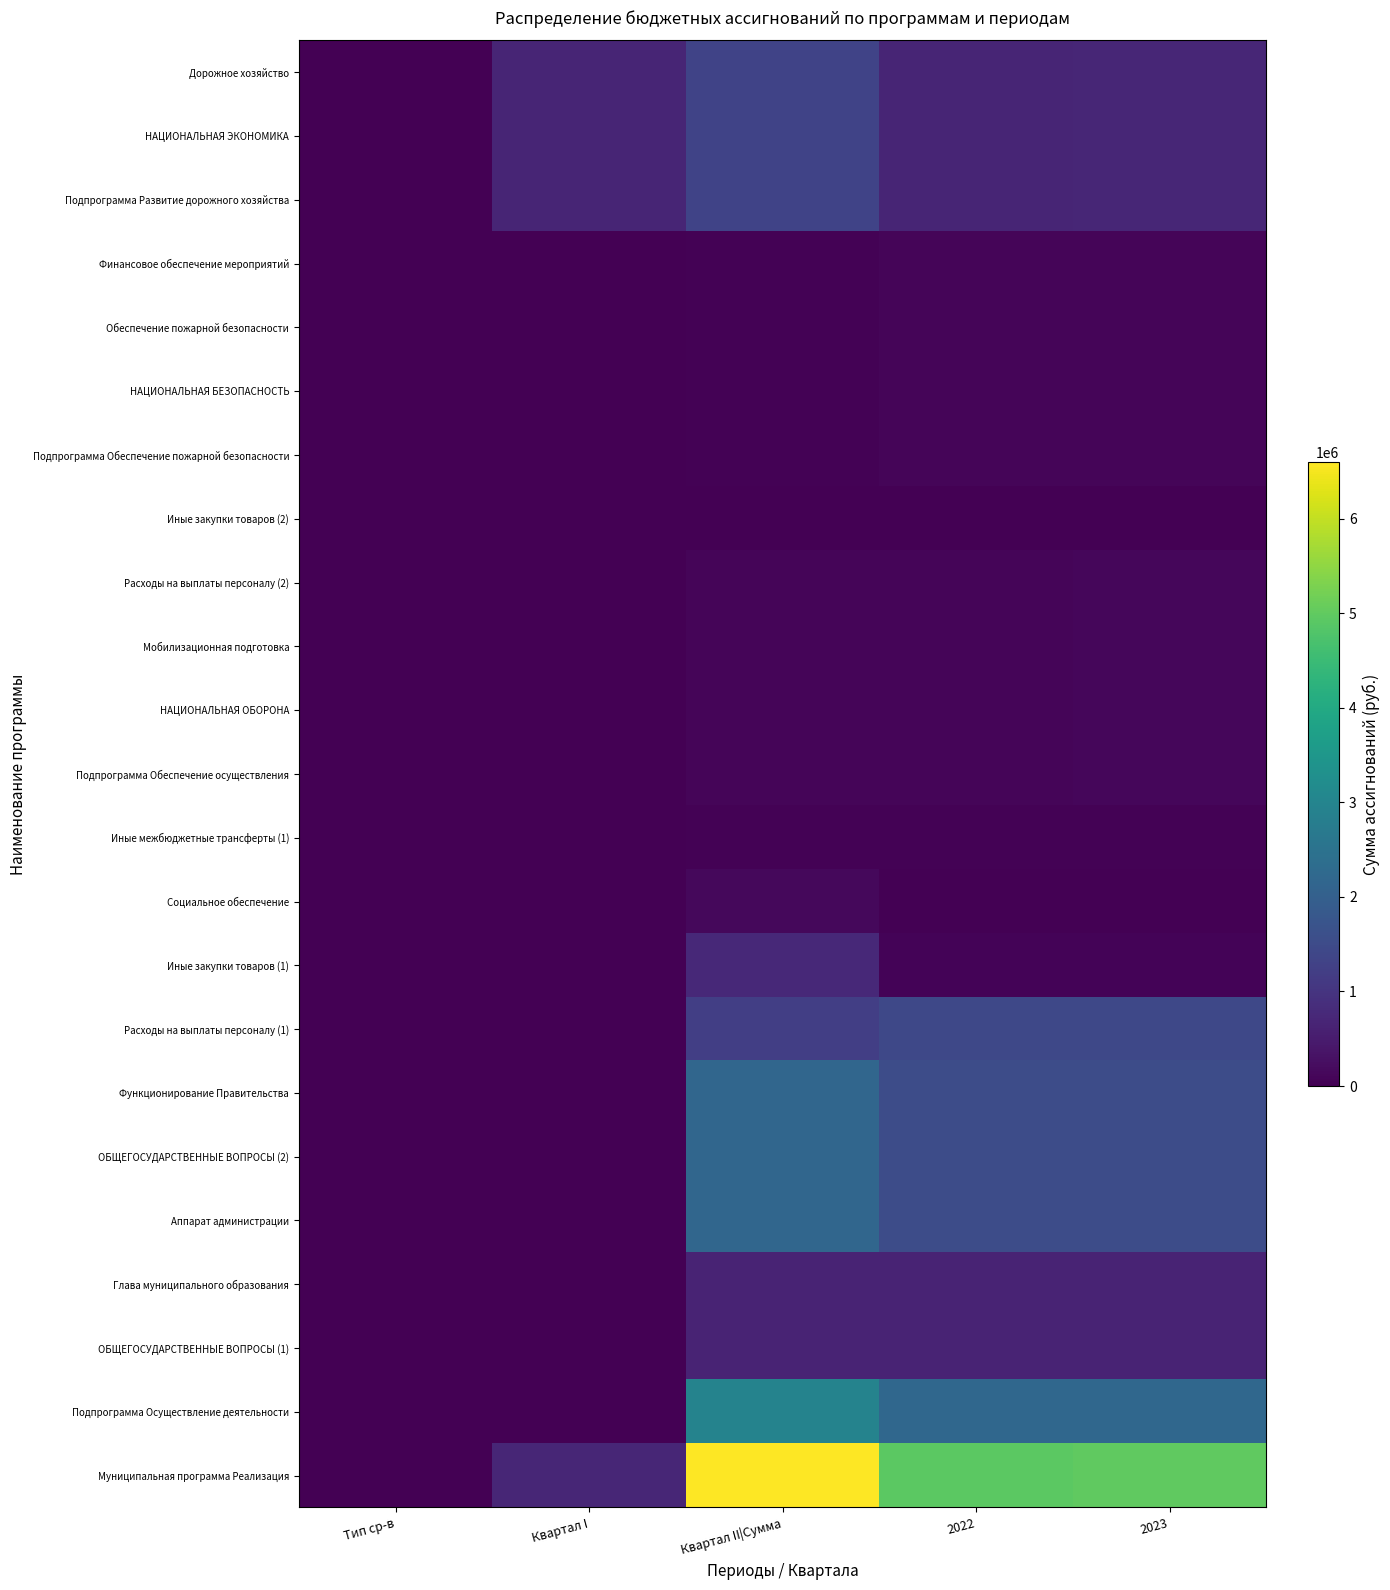

Between Квартал I and Квартал II|Сумма, which is larger?

Квартал II|Сумма